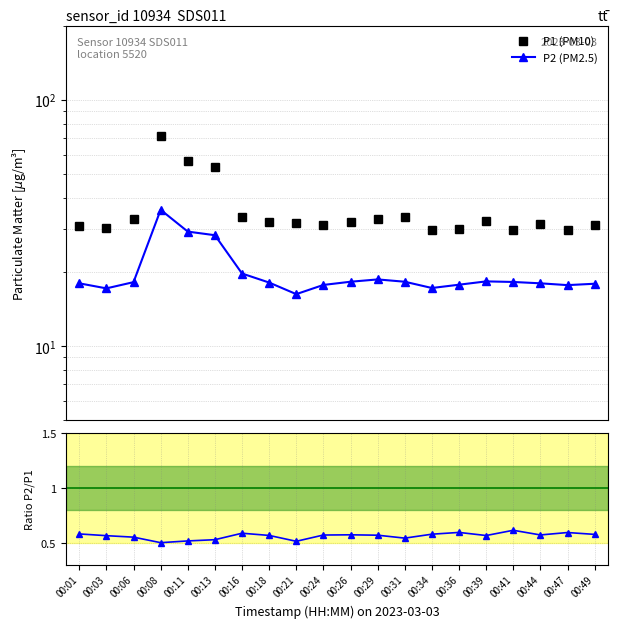

What is the sum of all P2 (PM2.5) values?

398.9